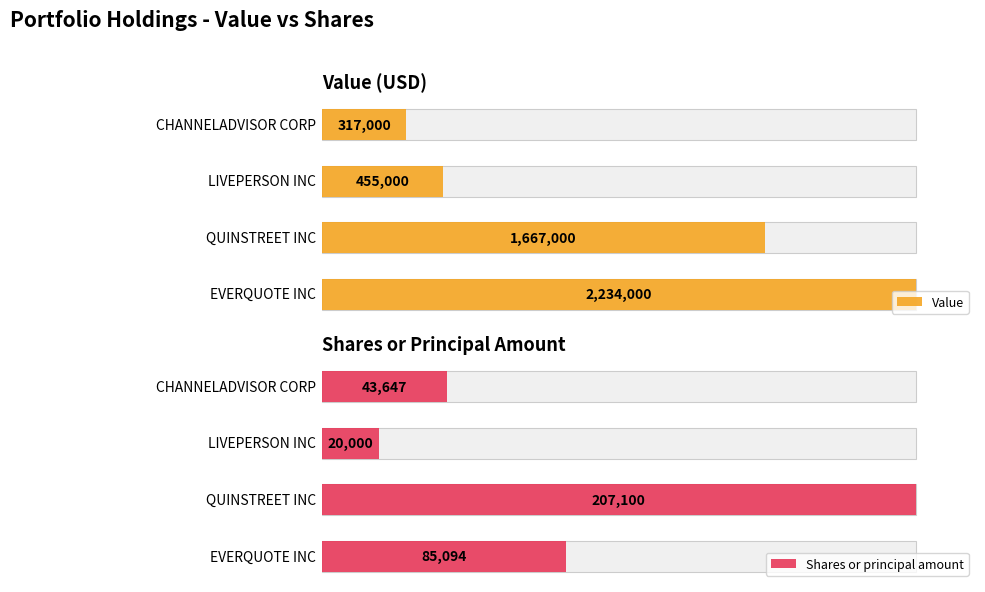

Where is Value nearest to the value 57?

1